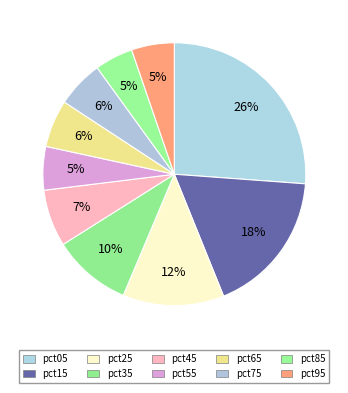

How many segments does this pie chart have?

10